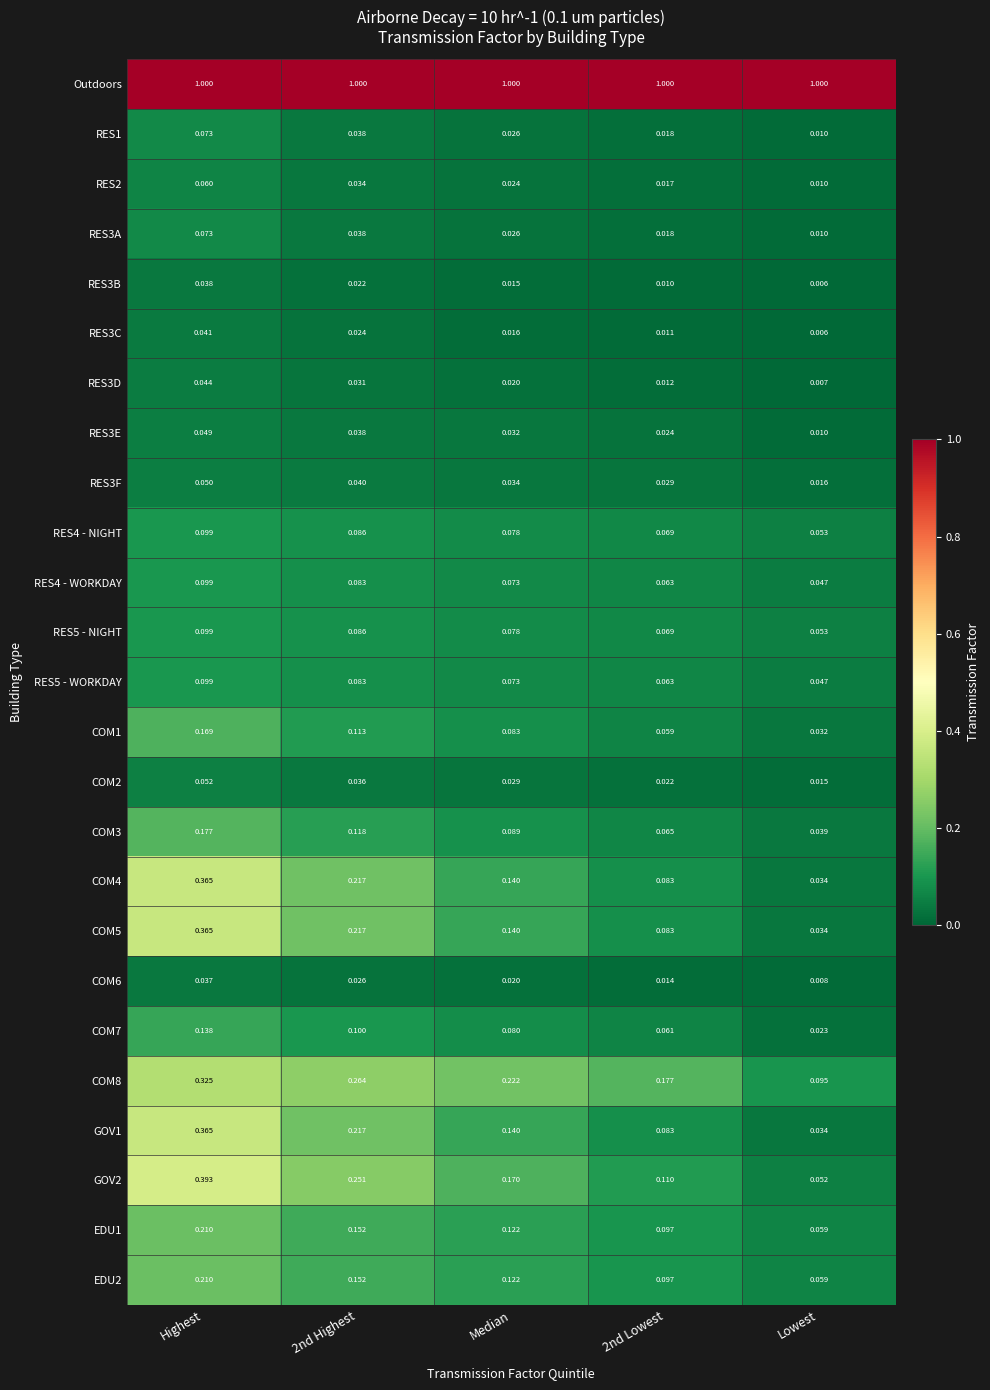

Is the value of COM5 at Highest greater than the value of EDU2 at Highest?

Yes